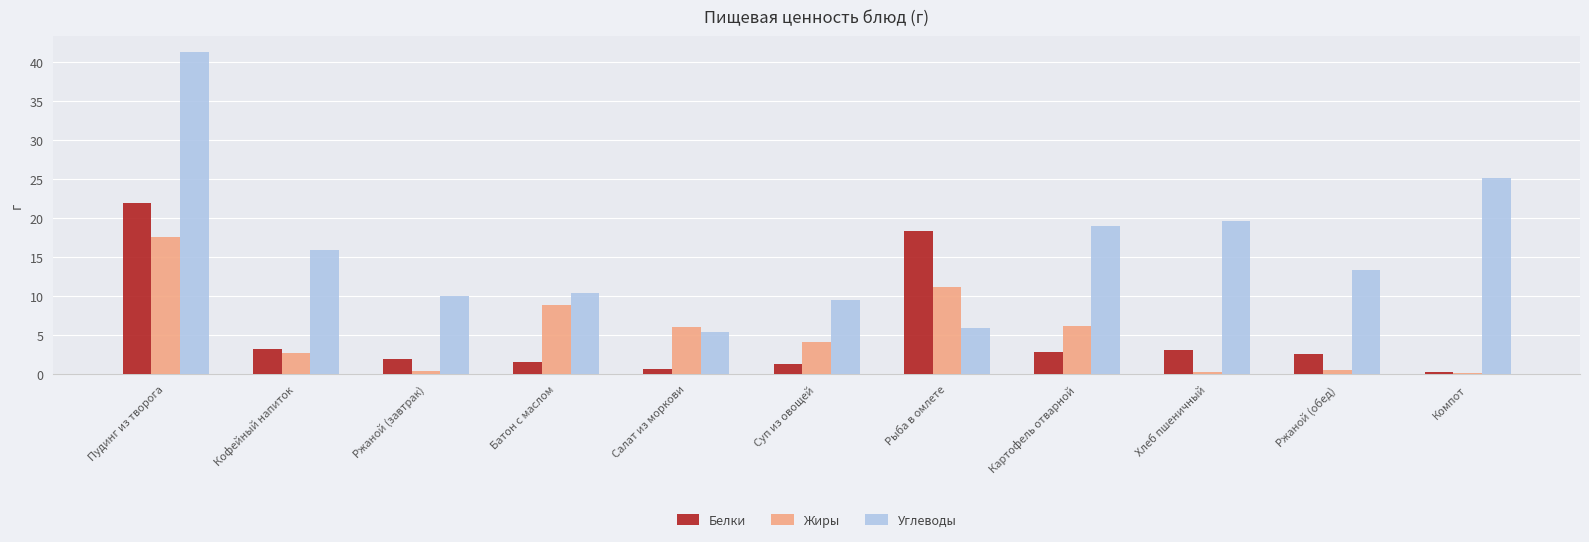

At which label does Жиры reach its peak?

Пудинг из творога